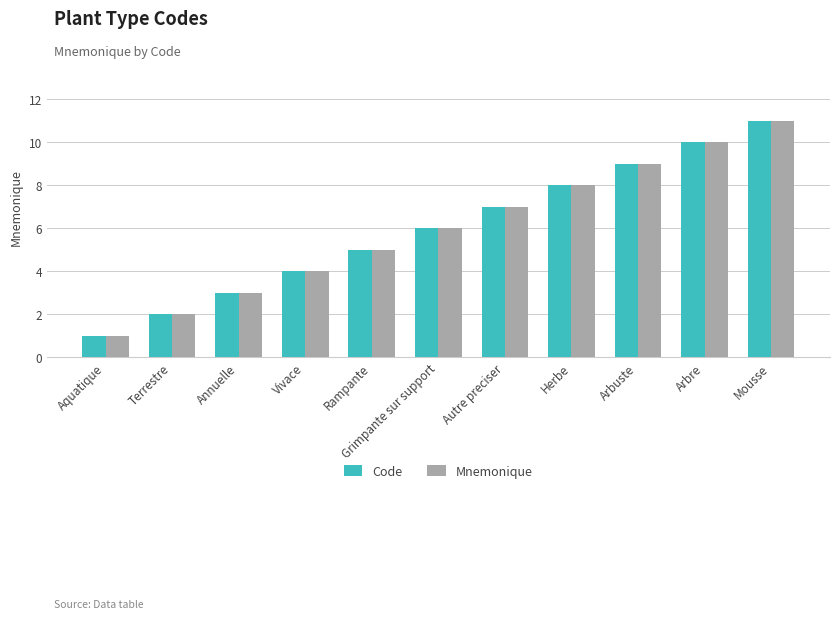

What is the difference between the maximum and minimum values in the Mnemonique series?

10